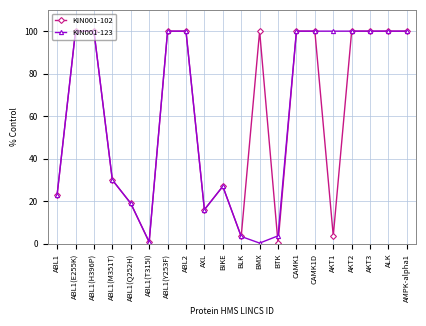

Is it true that KIN001-102 equals 100.0 at BMX?

True